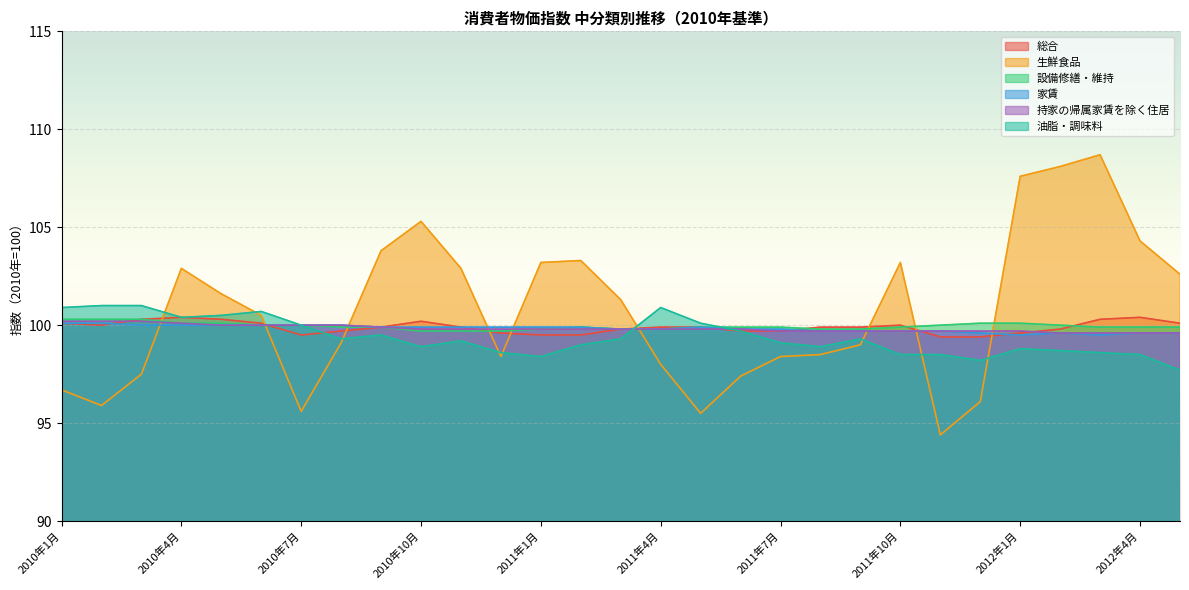

How many lines are shown in the chart?

6